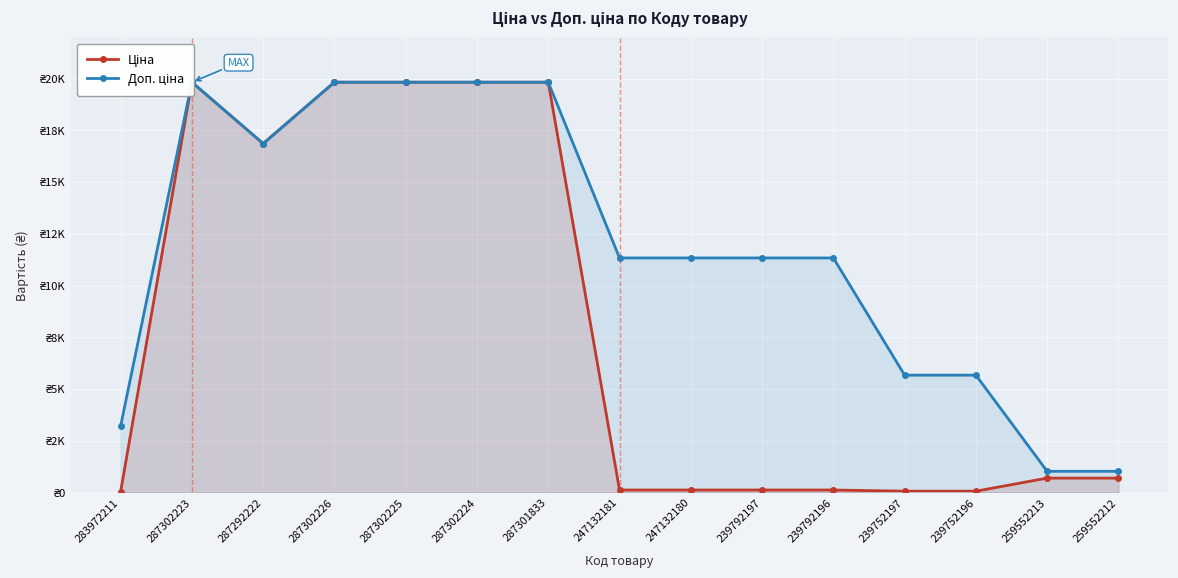

Reading left to right, what are all the values shown in this chart?

Ціна: 32.0	19831.1	16863.2	19831.1	19831.1	19831.1	19831.1	113.3	113.3	113.3	113.3	56.7	56.7	689.1	689.1
Доп. ціна: 3205.0	19831.1	16863.2	19831.1	19831.1	19831.1	19831.1	11334.0	11334.0	11334.0	11334.0	5667.0	5667.0	1017.8	1017.8